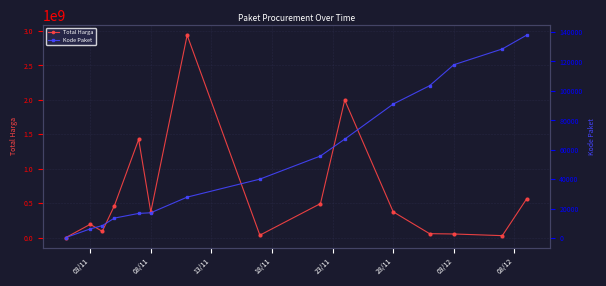

At which category does Total Harga reach its first local peak?

03/11